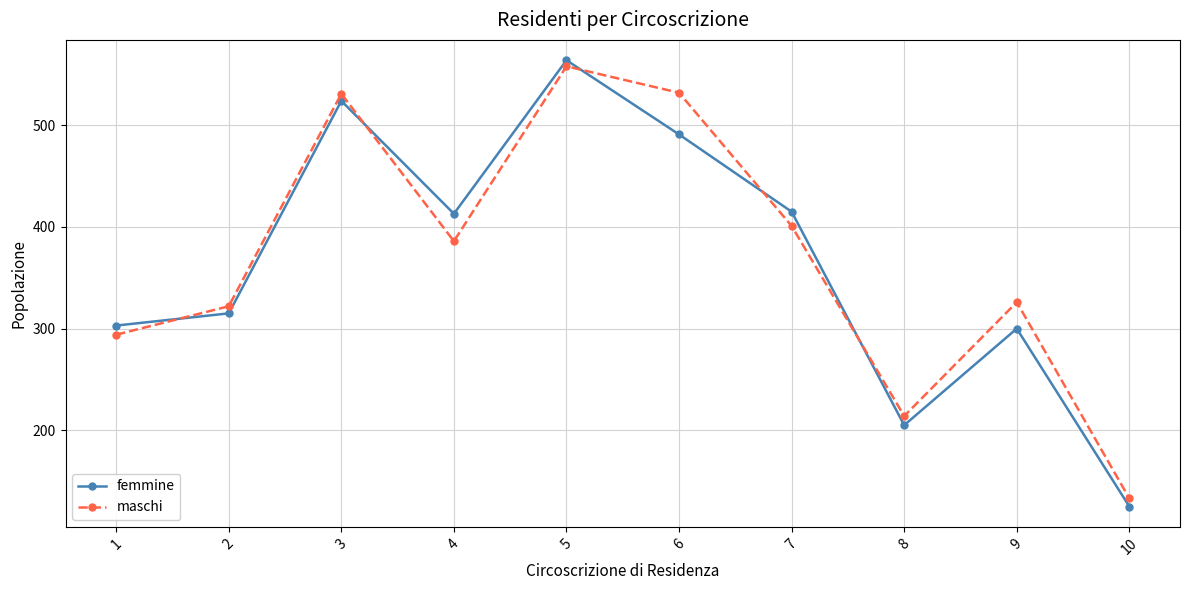

What is the difference between the maschi values at 1 and 8?

80